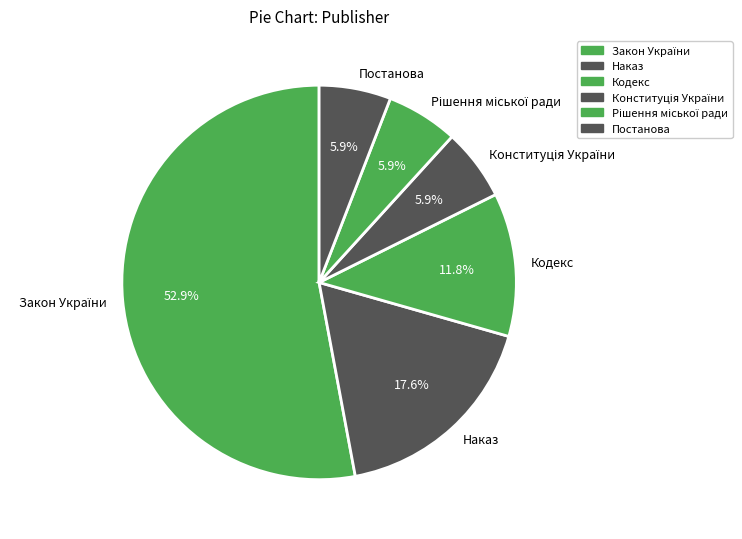

Between Наказ and Кодекс, which is larger?

Наказ